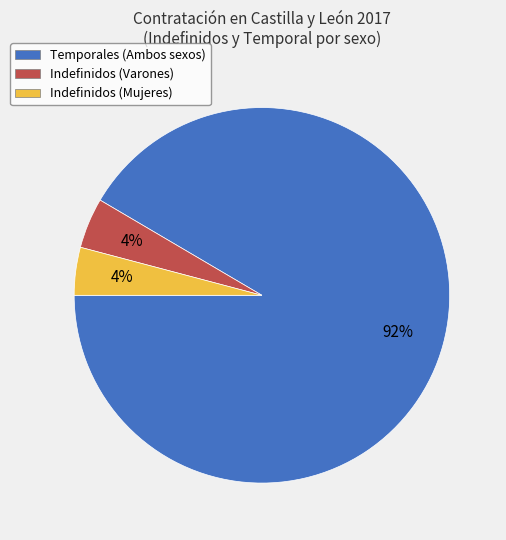

To the nearest percent, what percentage of the pie is Indefinidos (Mujeres)?

4%